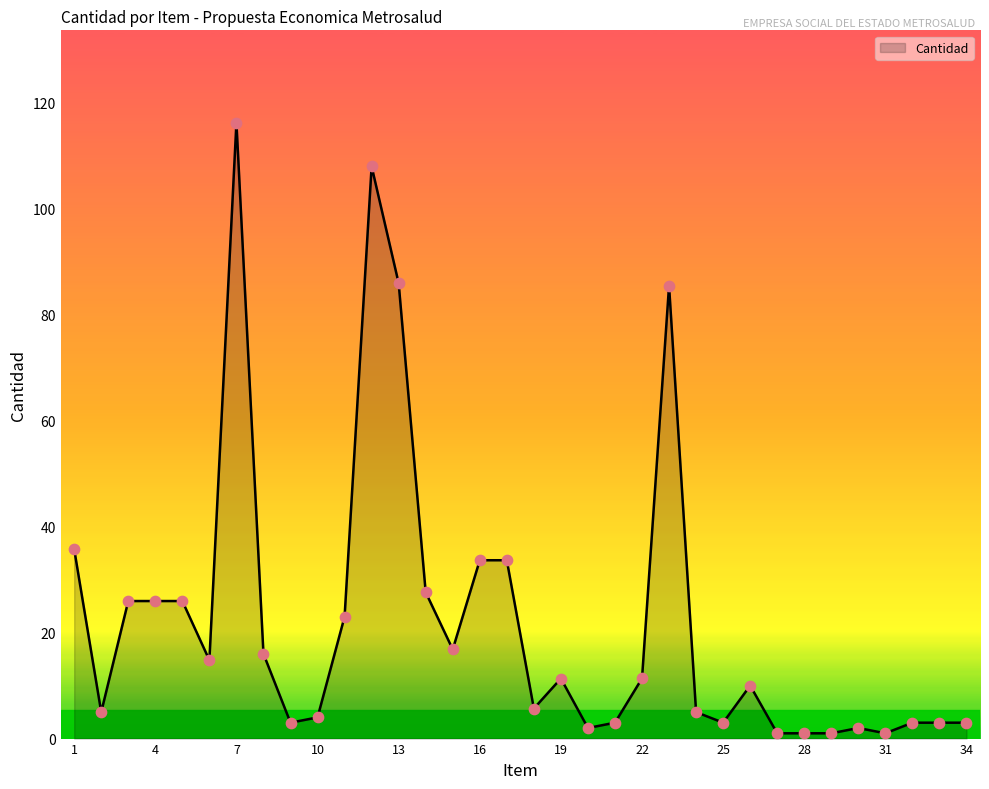

What is the greatest value displayed?

116.2